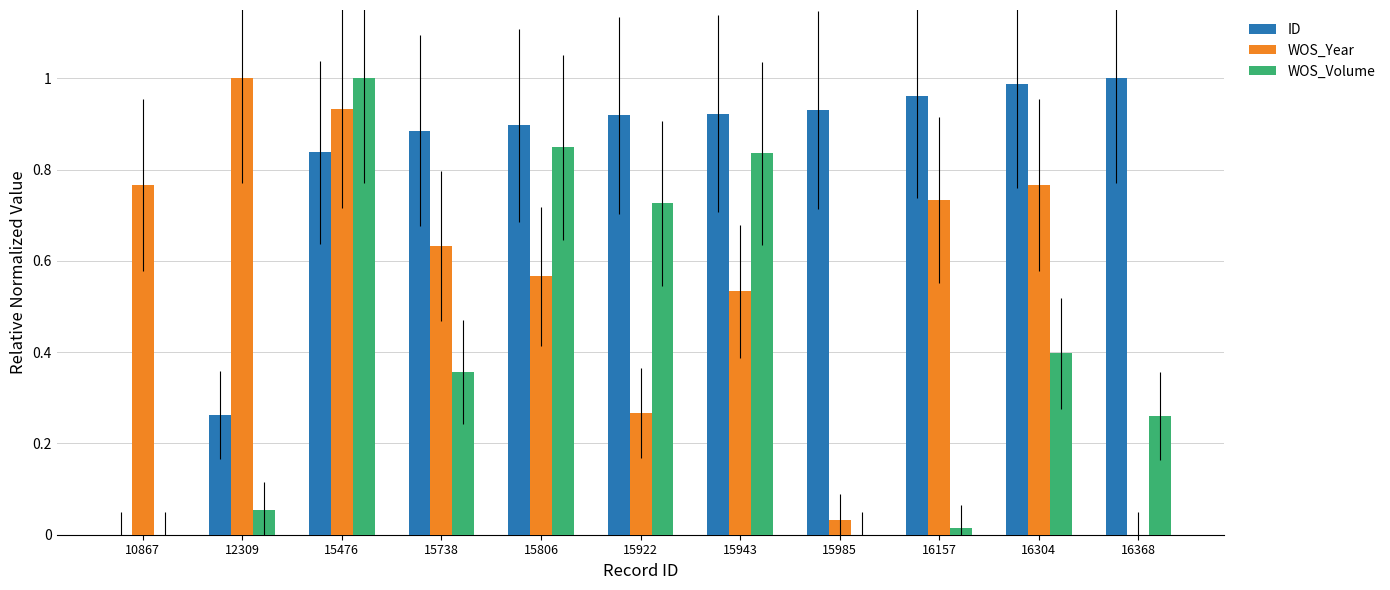

Is it true that WOS_Volume equals 0.5 at 16368?

False